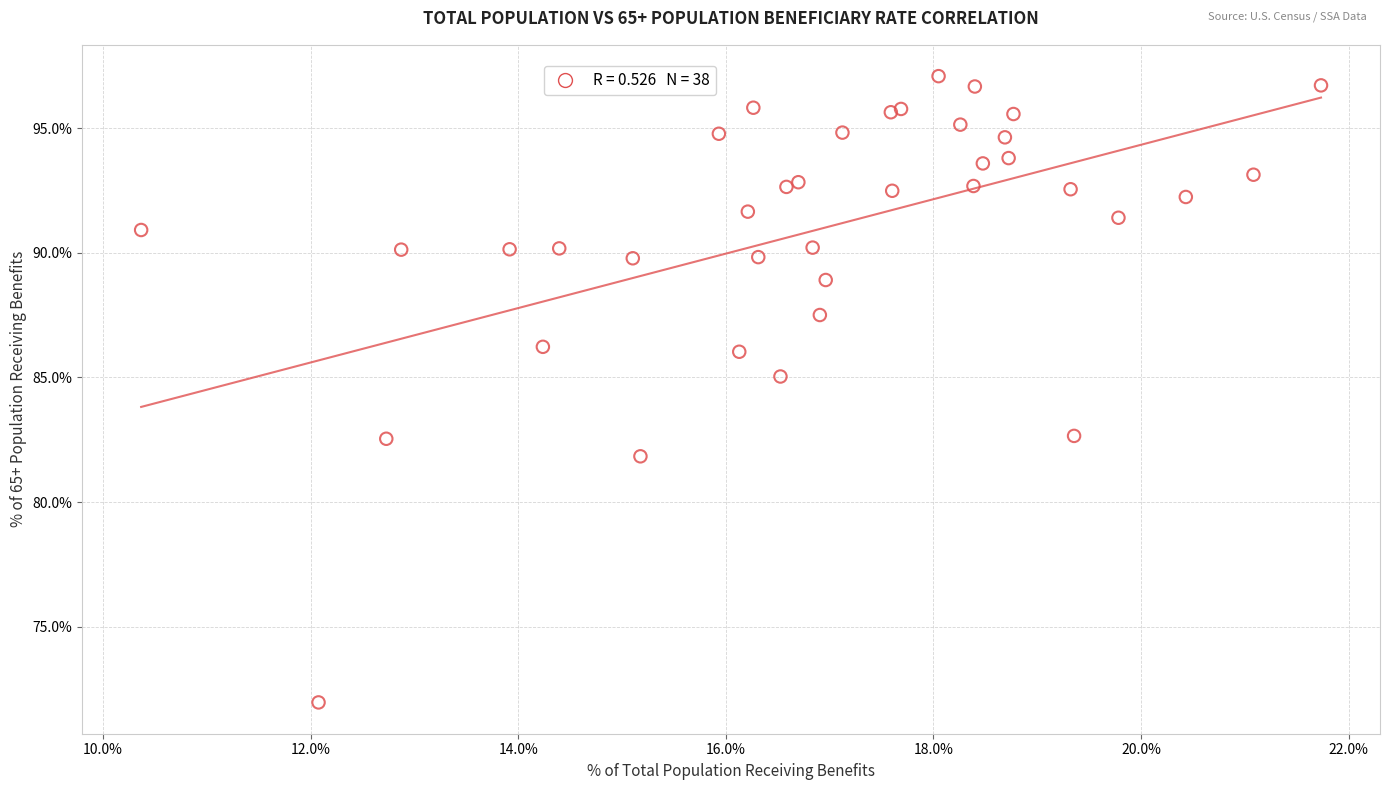

What Y value in the scatter plot is closest to 84?

85.0